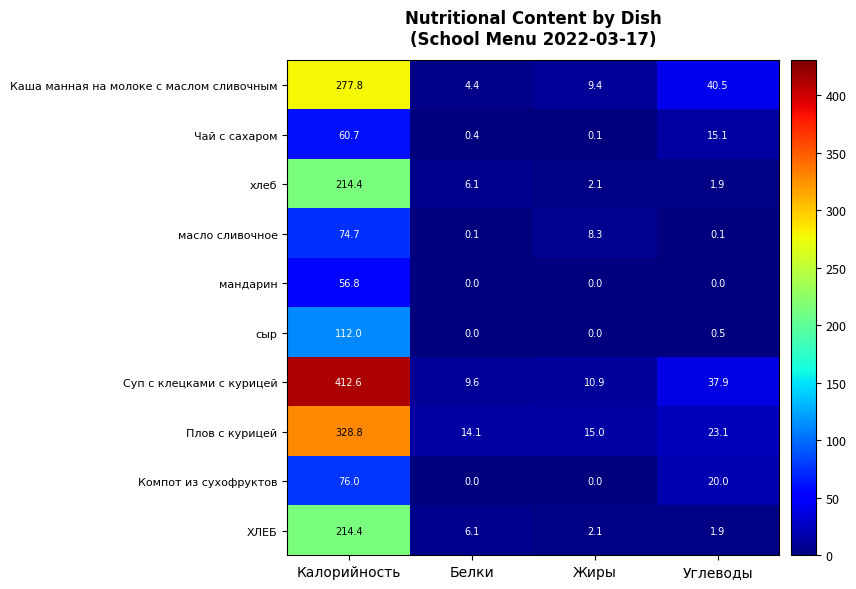

At which label does Плов с курицей reach its peak?

Калорийность